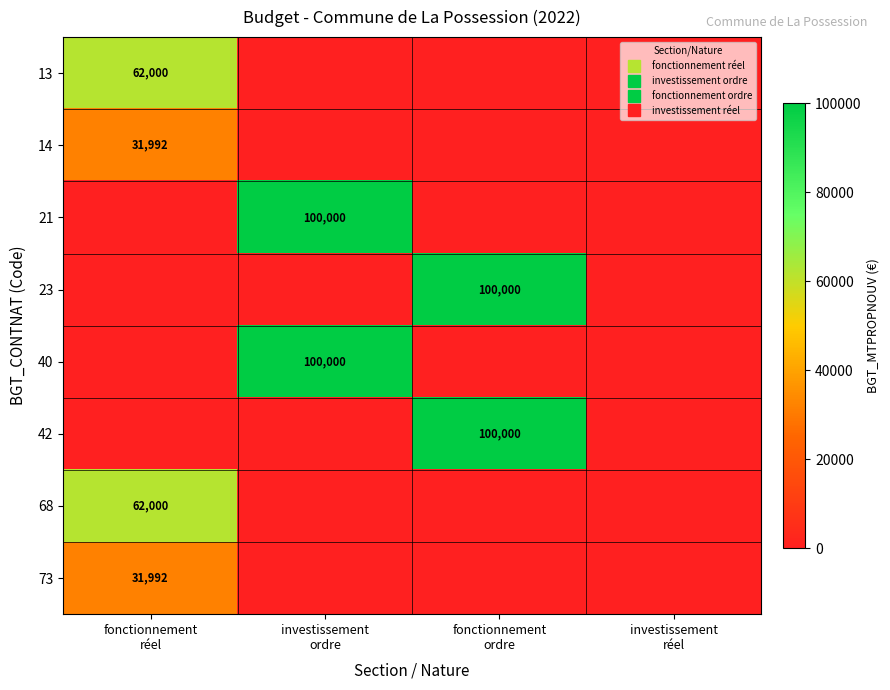

List the labels in order of 68 value, smallest first.

investissement ordre, fonctionnement ordre, investissement réel, fonctionnement réel